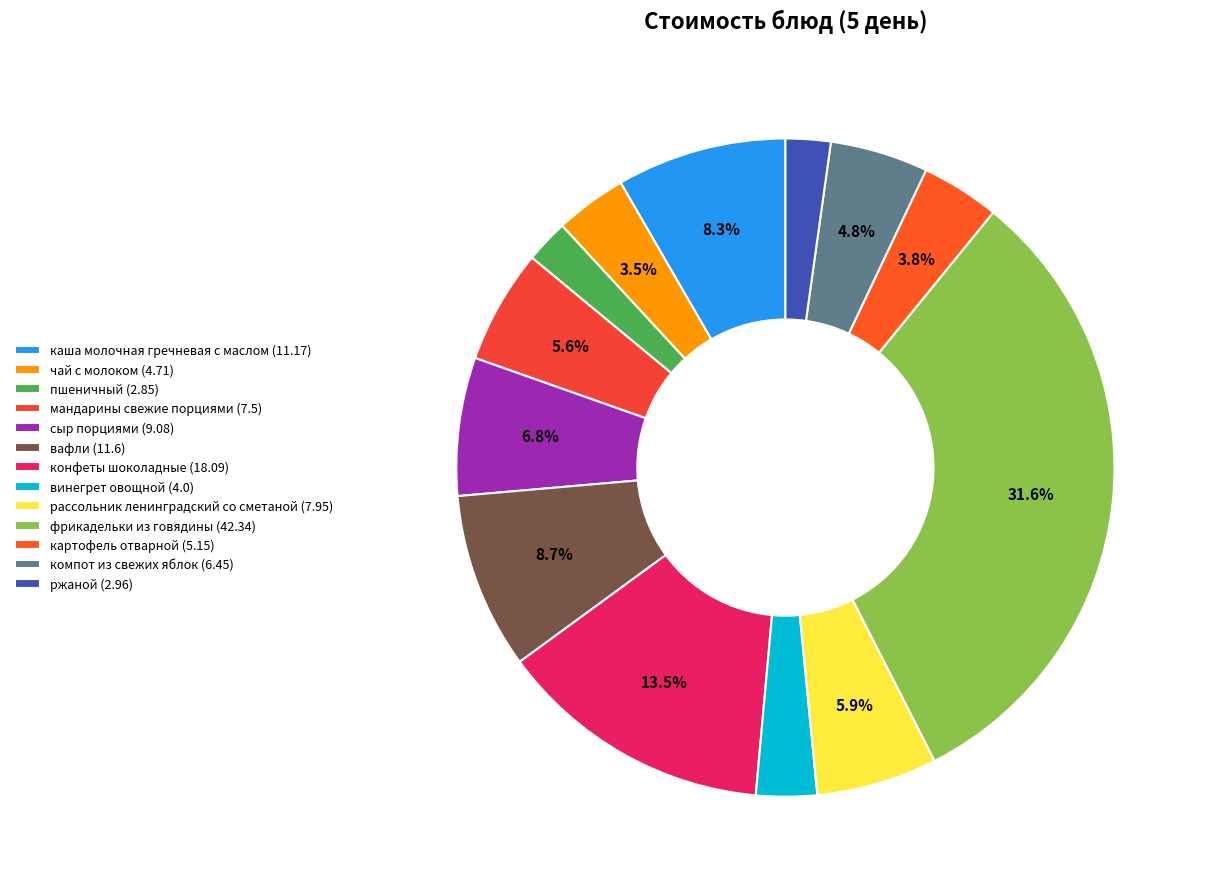

To the nearest percent, what is the average slice percentage?

8%